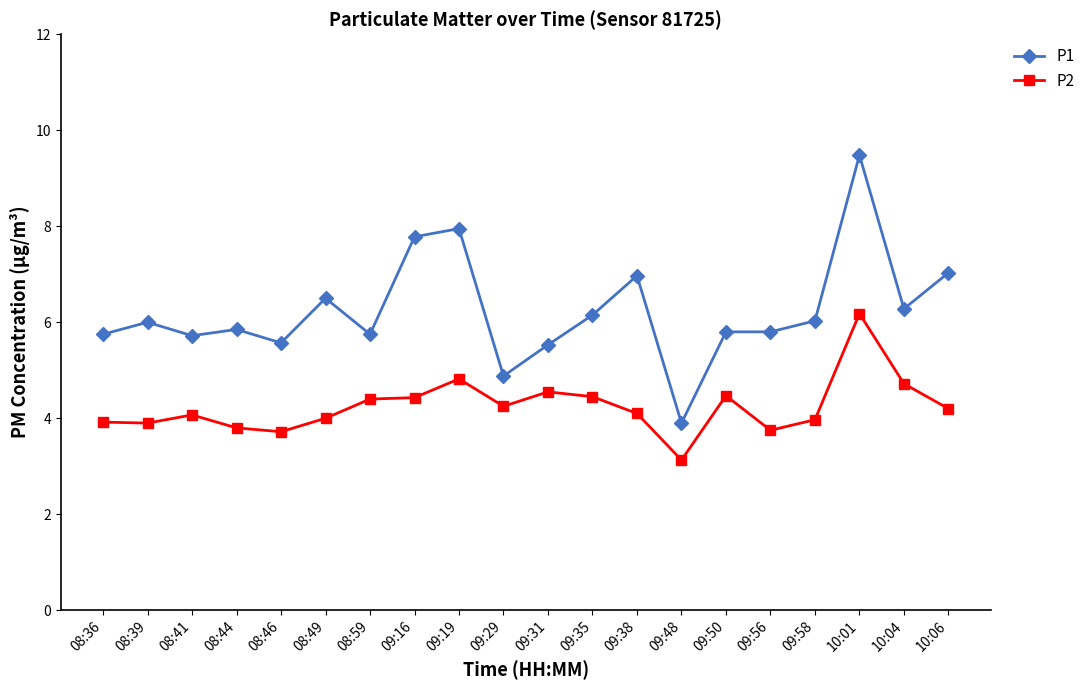

Rank the series at 09:38 from highest to lowest value.

P1, P2